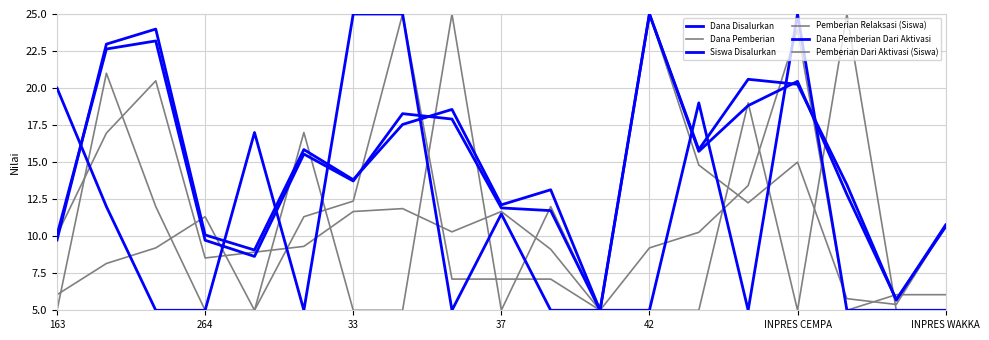

Does the chart have visible grid lines?

Yes